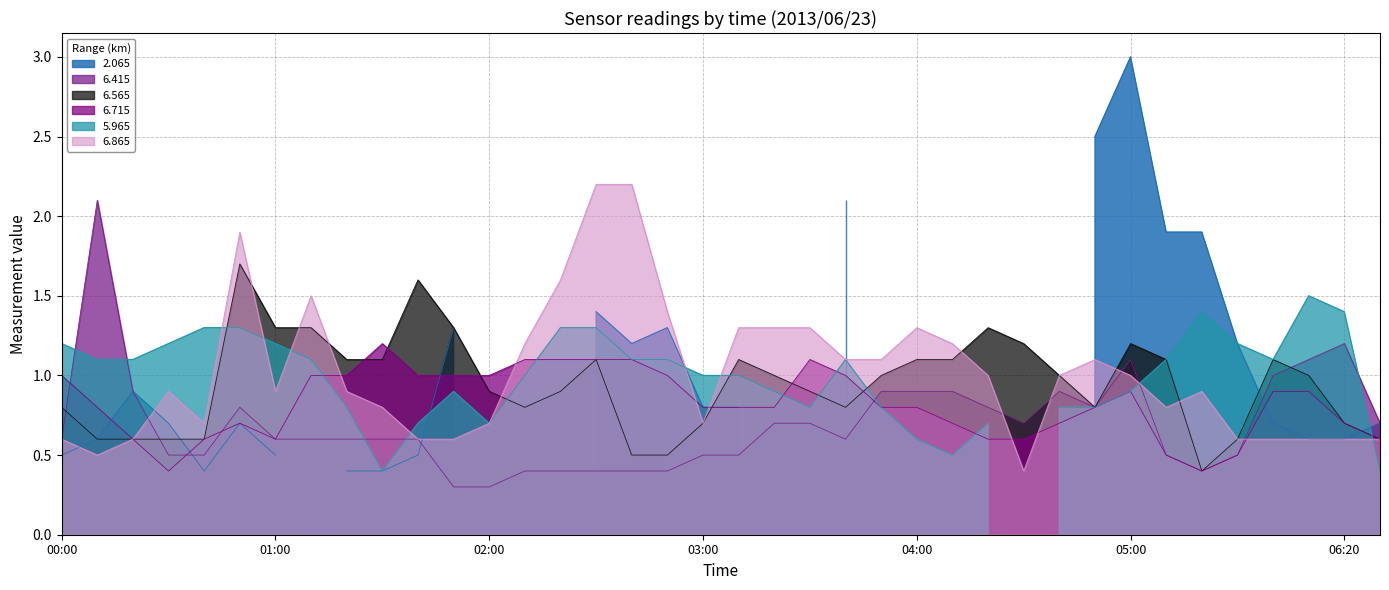

What is the minimum value for 6.415?

0.3